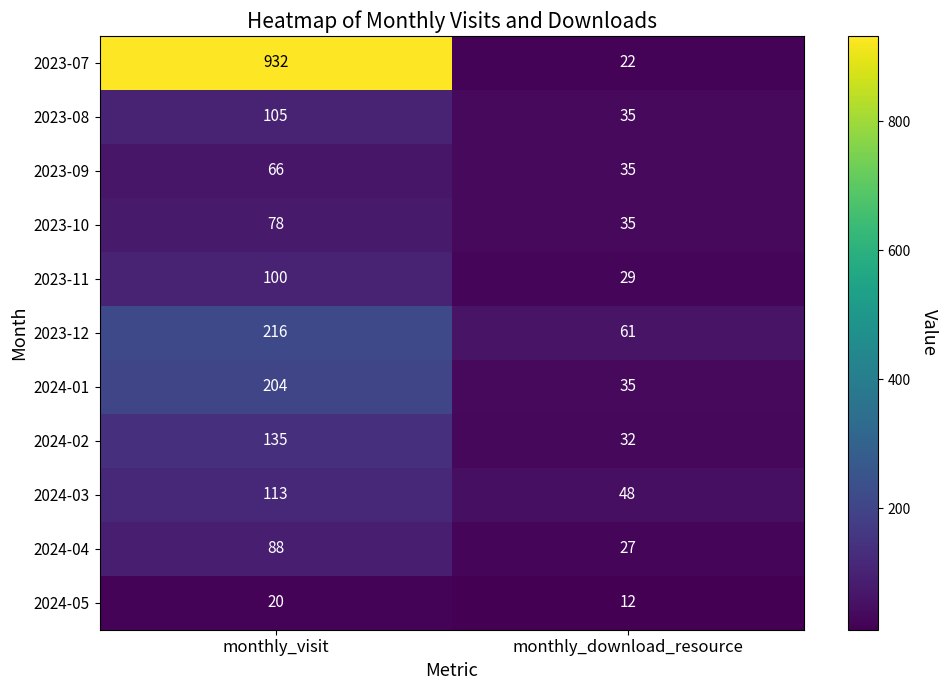

The 2023-07 series shows 1573 at monthly_visit. True or false?

False